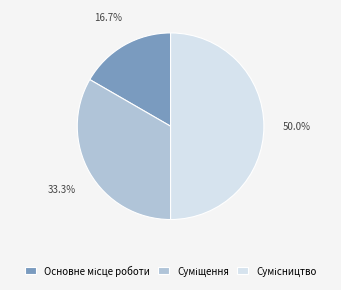

Count the number of slices in the pie.

3